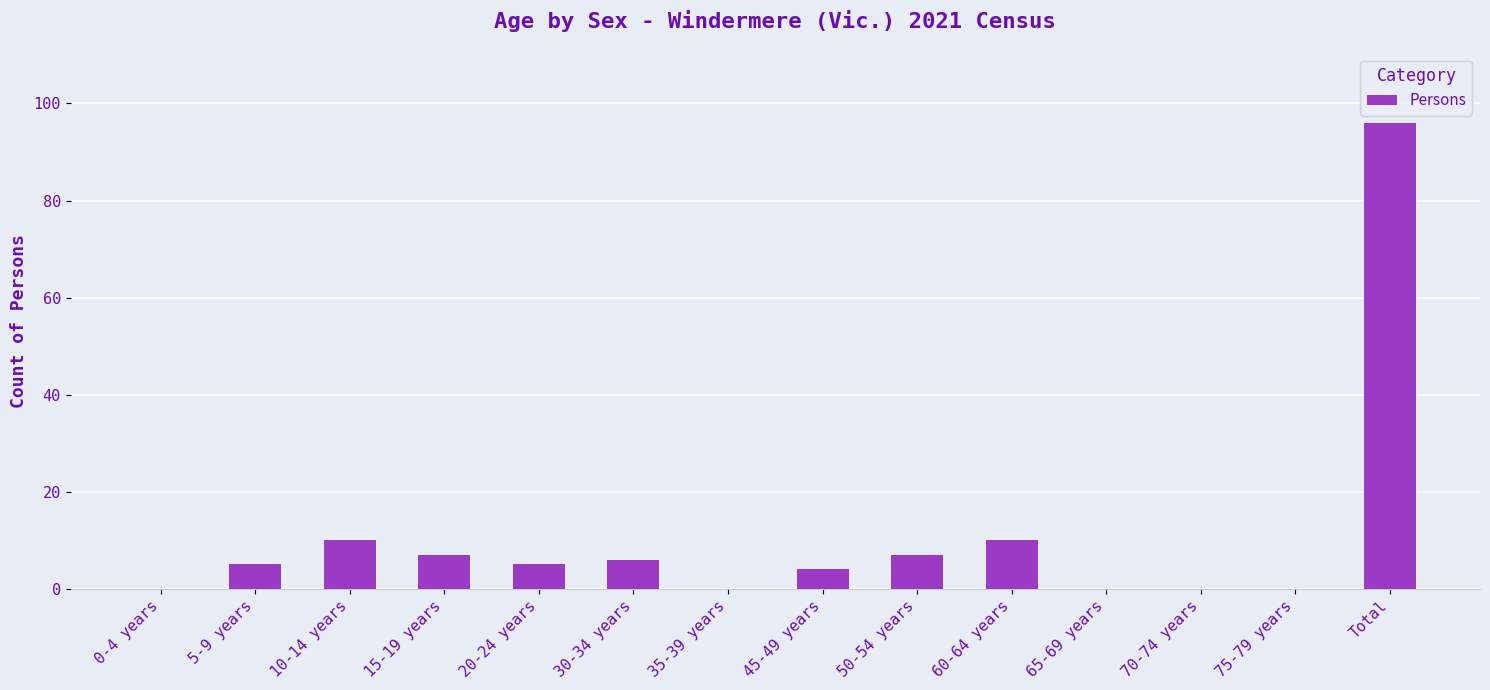

Reading right to left, extract all data points from this chart.

Total=96	75-79 years=0	70-74 years=0	65-69 years=0	60-64 years=10	50-54 years=7	45-49 years=4	35-39 years=0	30-34 years=6	20-24 years=5	15-19 years=7	10-14 years=10	5-9 years=5	0-4 years=0